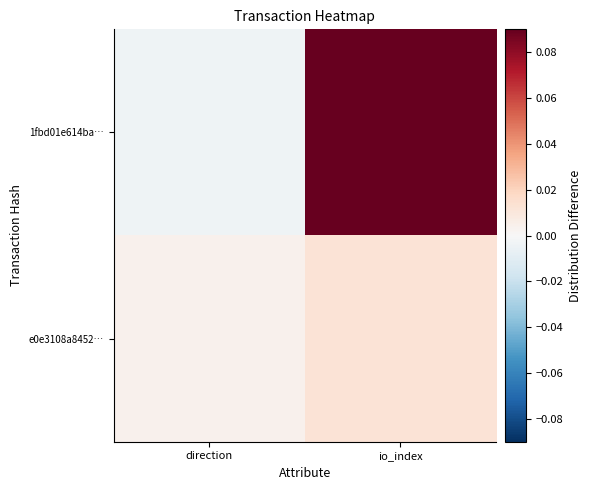

List the series in order of their peak value, lowest first.

e0e3108a8452…, 1fbd01e614ba…